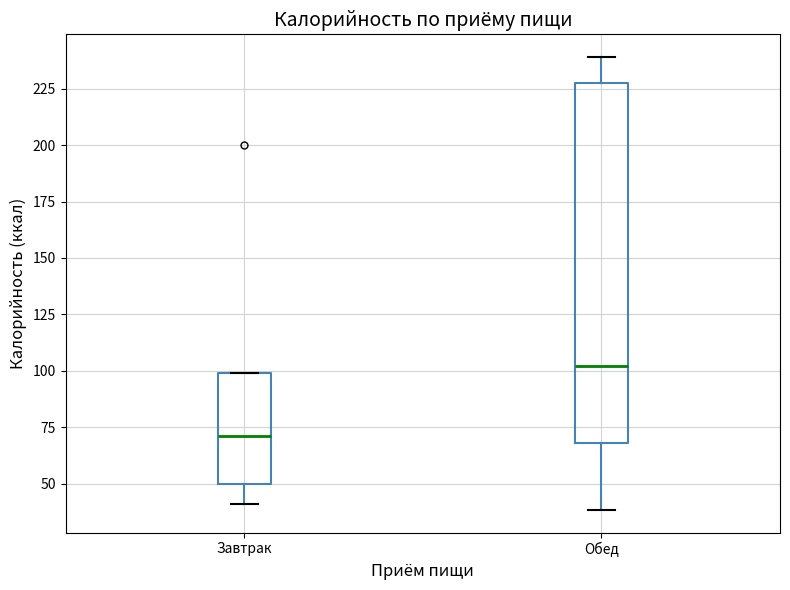

Which box's median line is the lowest?

Завтрак